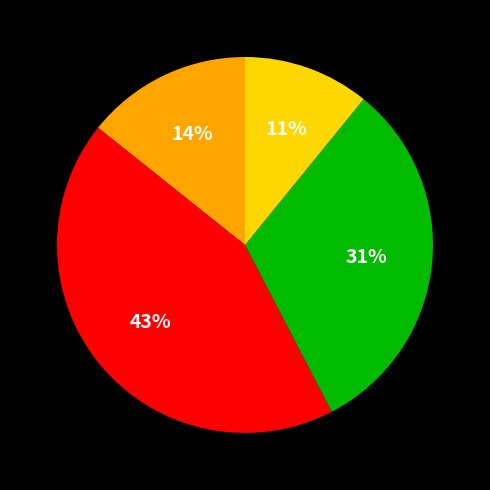

Is there any slice that represents more than half of the pie?

No